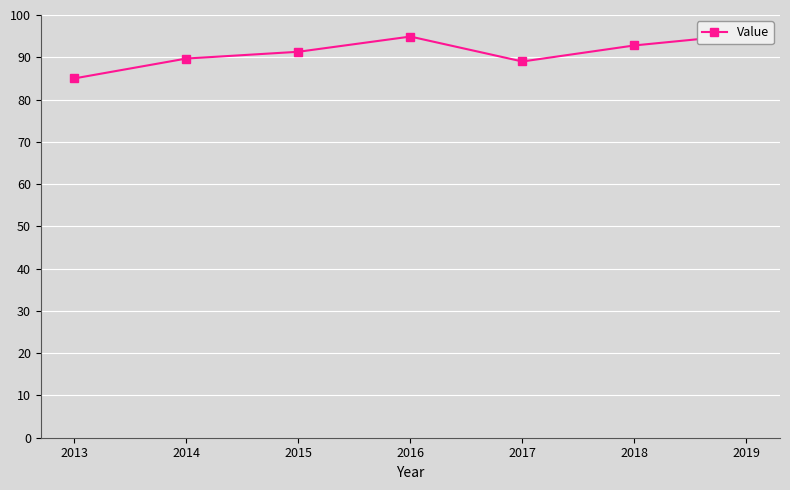

Reading right to left, what are all the values shown in this chart?

95.4	92.8	89.0	94.9	91.3	89.7	85.0